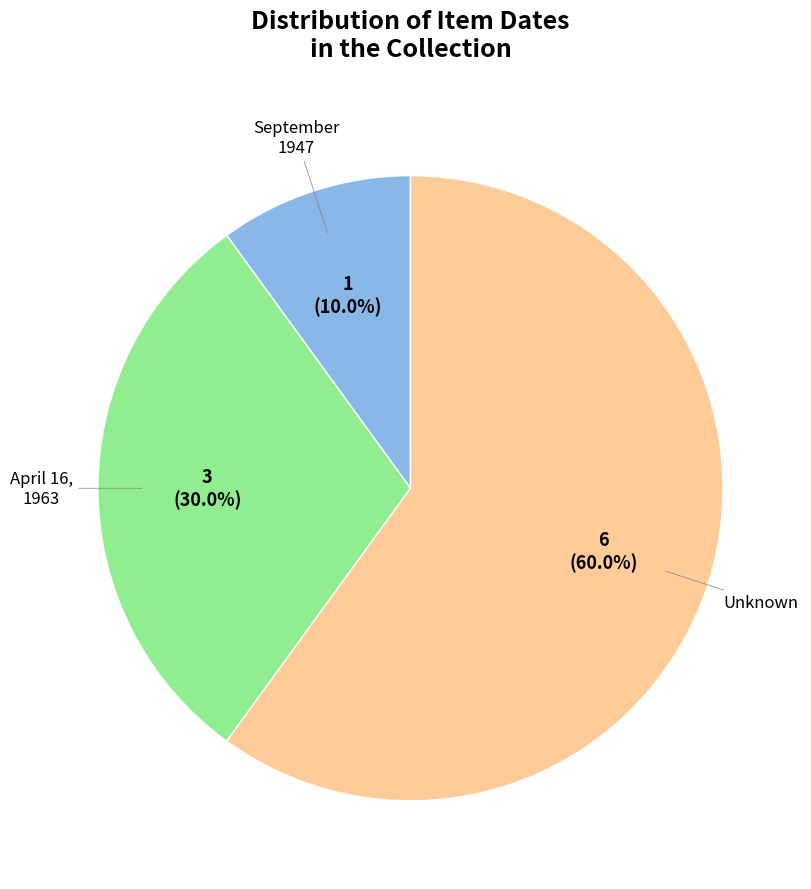

Does Unknown represent more than half of the total?

Yes